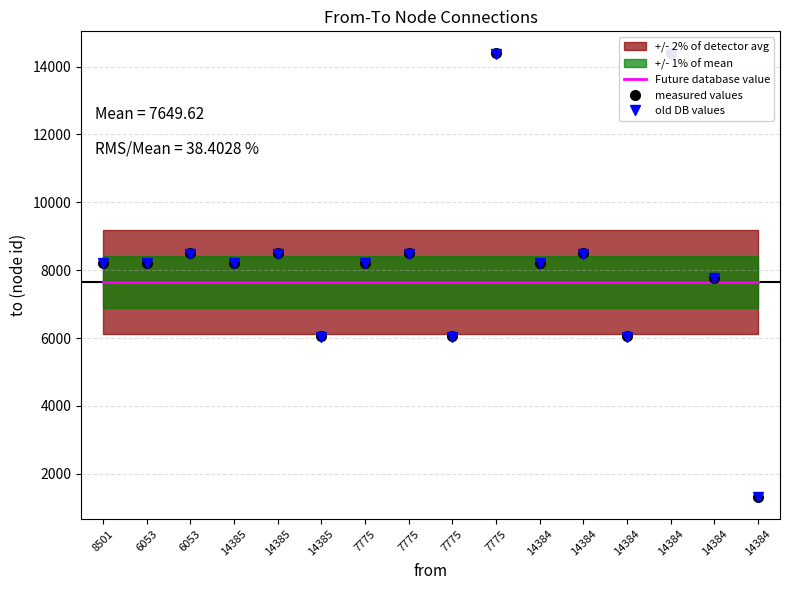

What is the highest value of the old DB values series?

14356.2